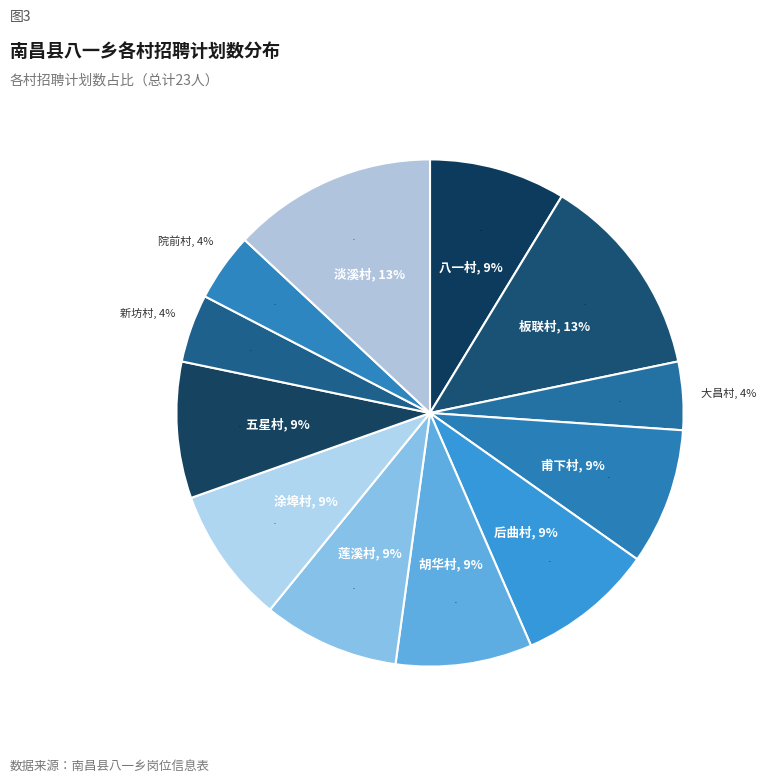

True or false: 莲溪村 accounts for 9% of the total.

True